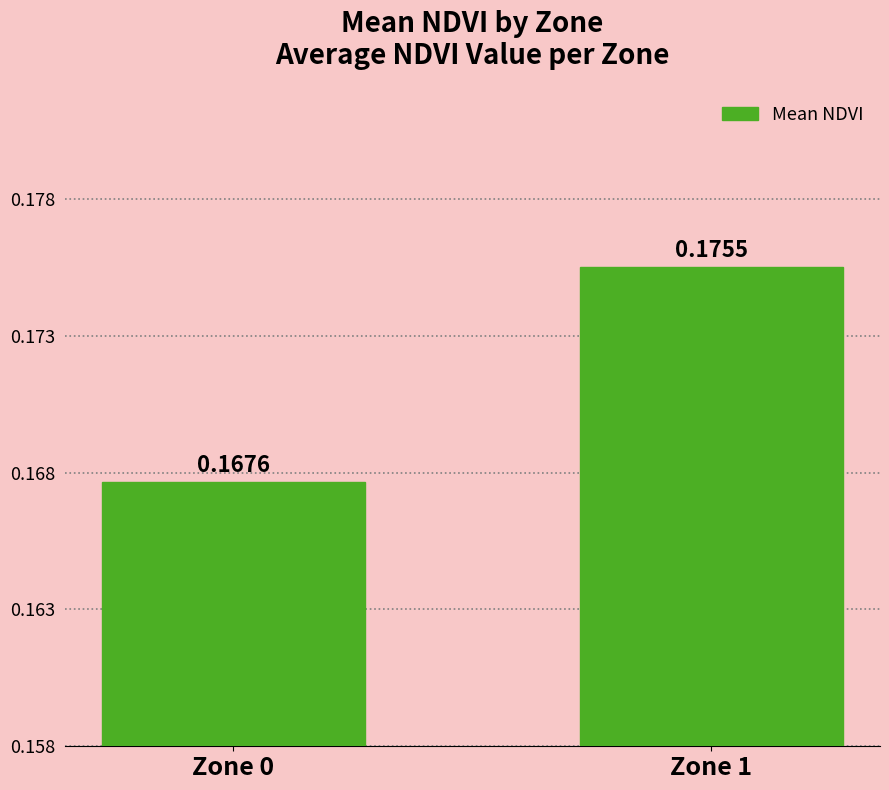

Which label corresponds to the smallest value in the chart?

Zone 0